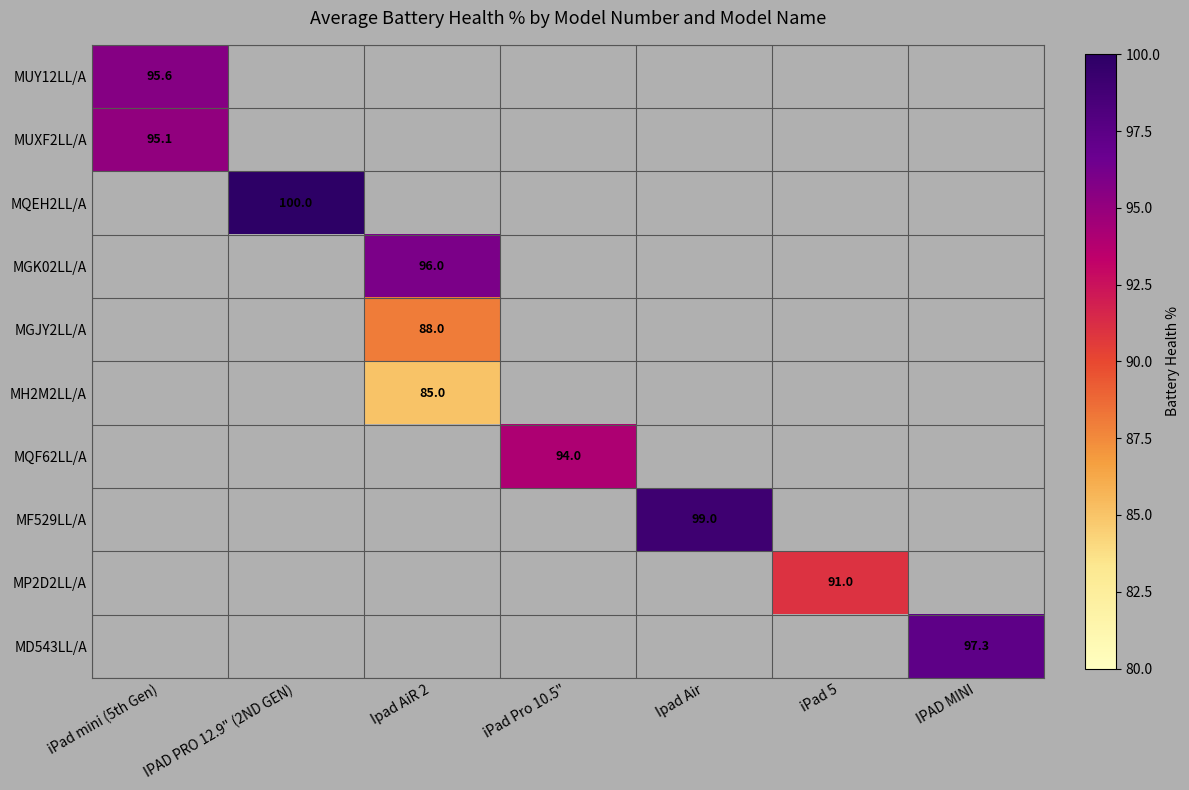

Count the number of categories in the chart.

7